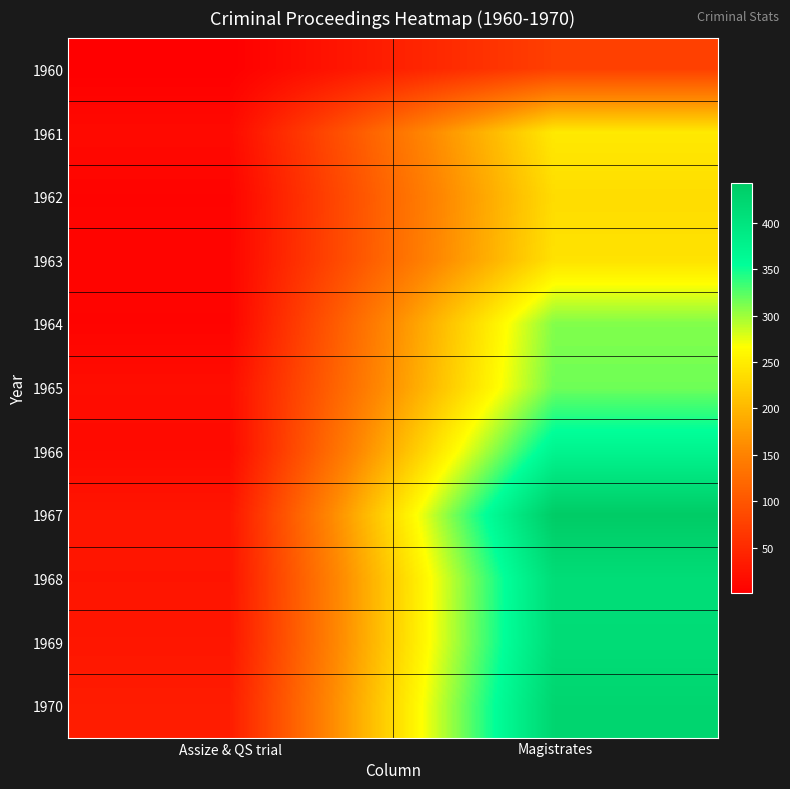

What is the spread (max minus min) of values at Assize & QS trial?

33